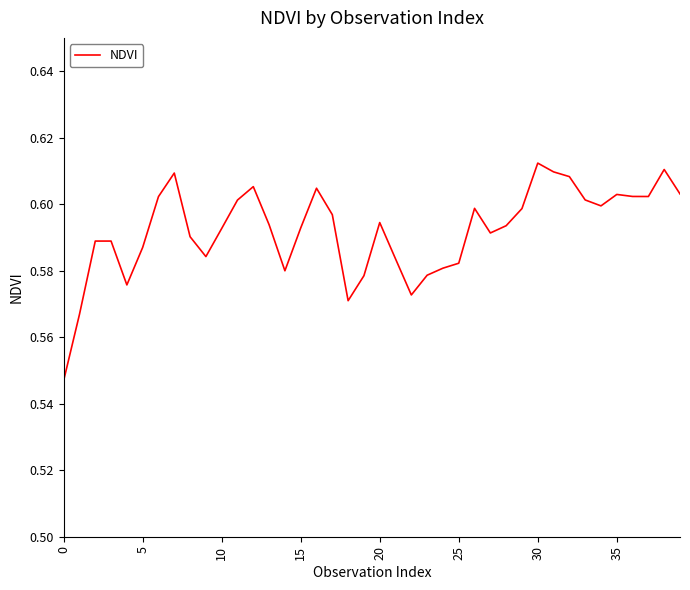

How many points are lower than both their immediate neighbors (excluding endpoints)?

8